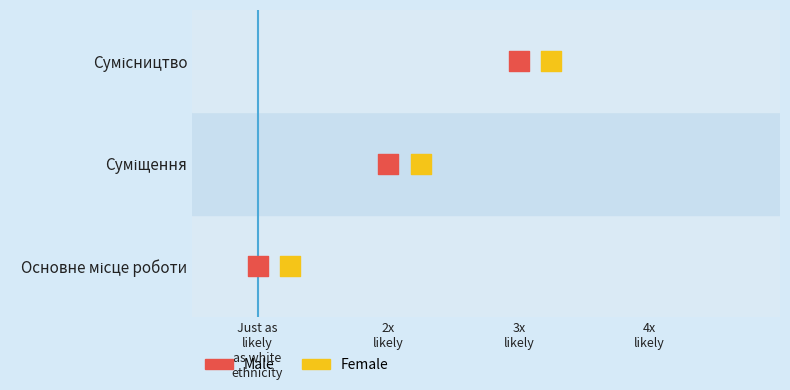

Which series has the widest spread of Y values?

Male